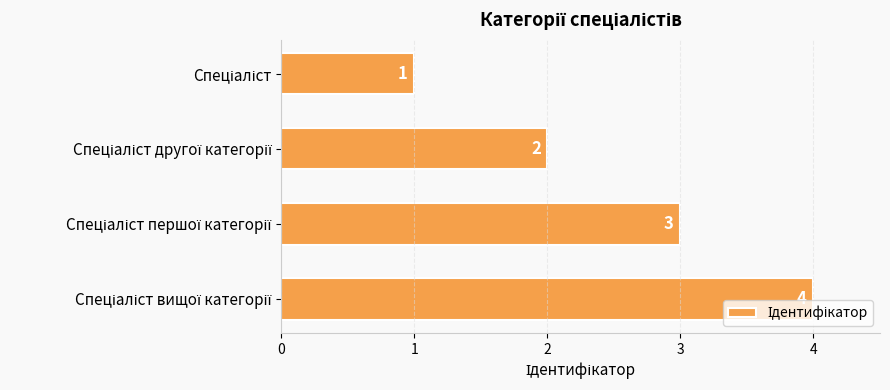

What is the sum of all values?

10